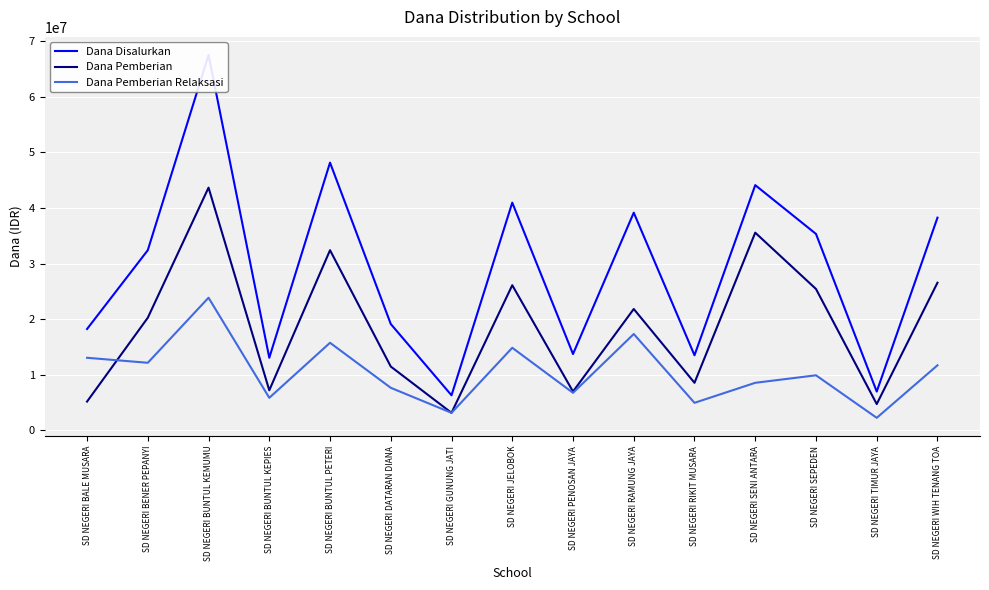

At which category does Dana Pemberian reach its first local valley?

SD NEGERI BUNTUL KEPIES